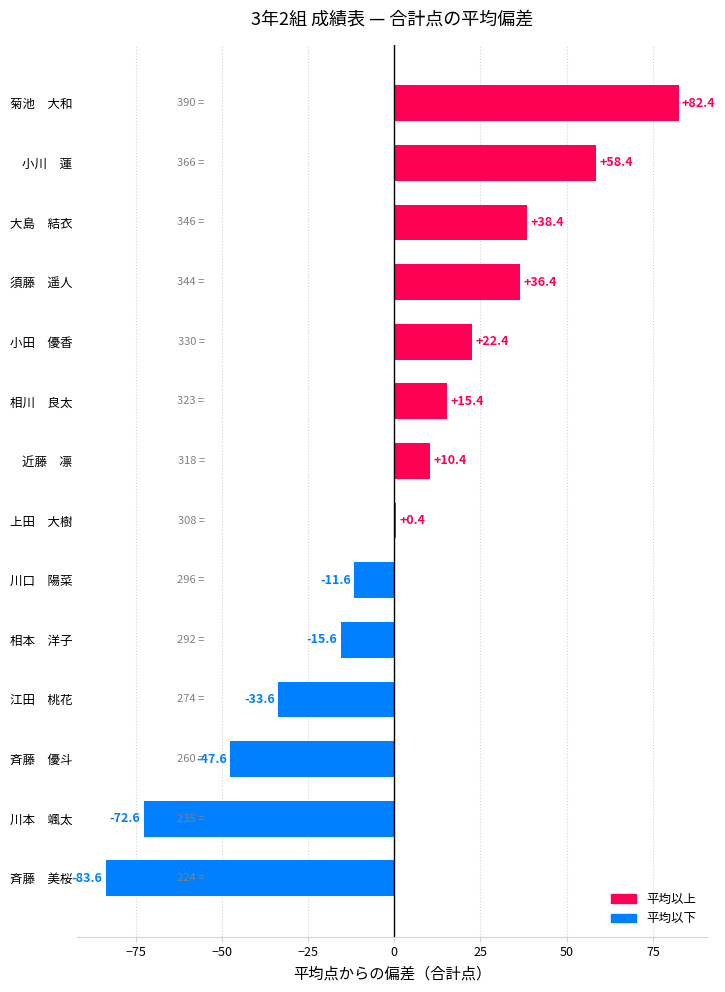

Which has a higher value, 斉藤　優斗 or 江田　桃花?

江田　桃花